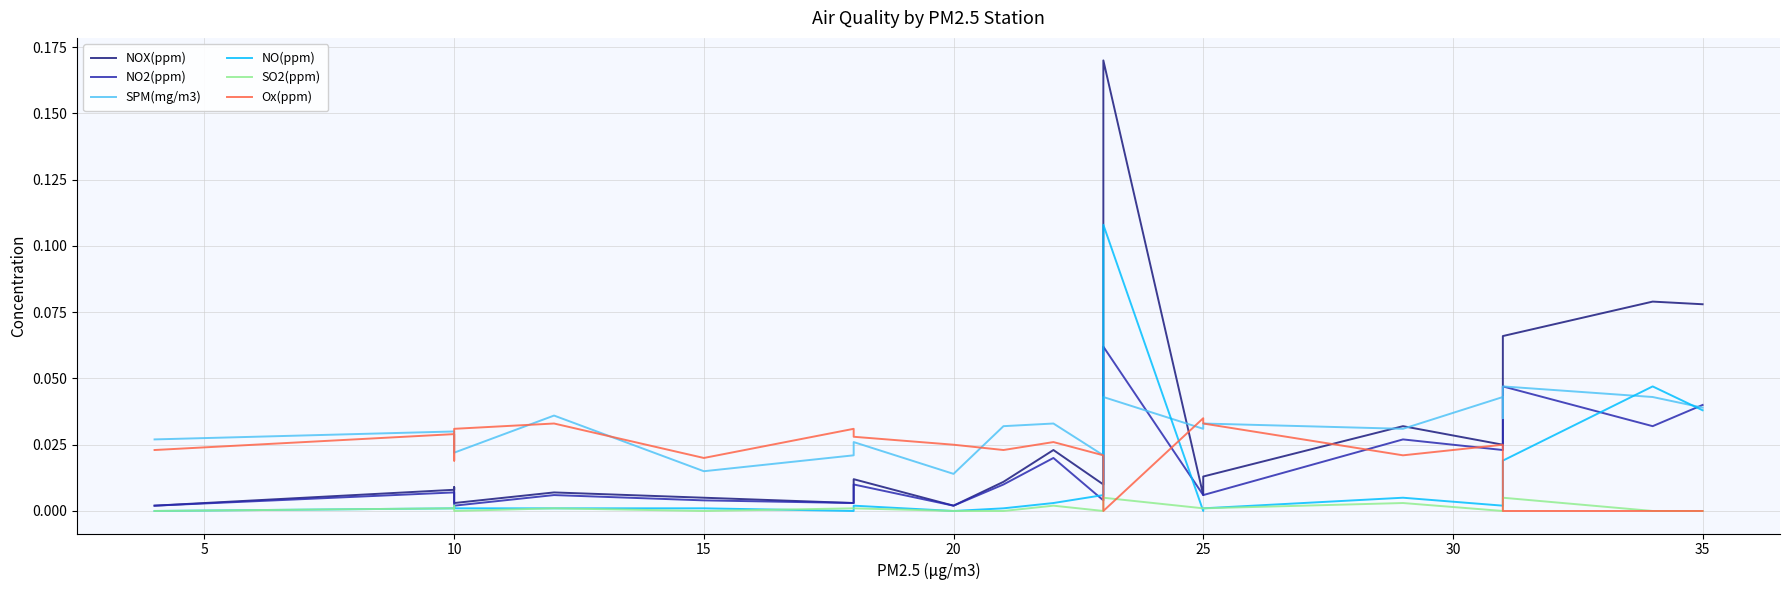

In NO(ppm), how many points are lower than both neighbors (excluding endpoints)?

4